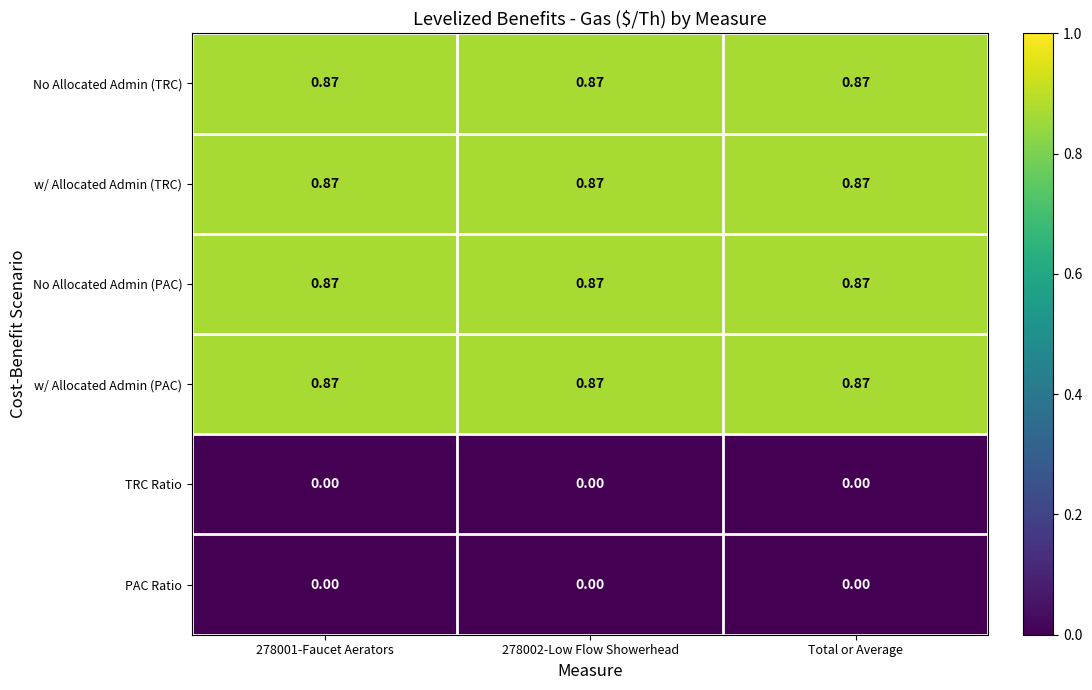

Which has a higher value, Total or Average or 278001-Faucet Aerators?

Total or Average